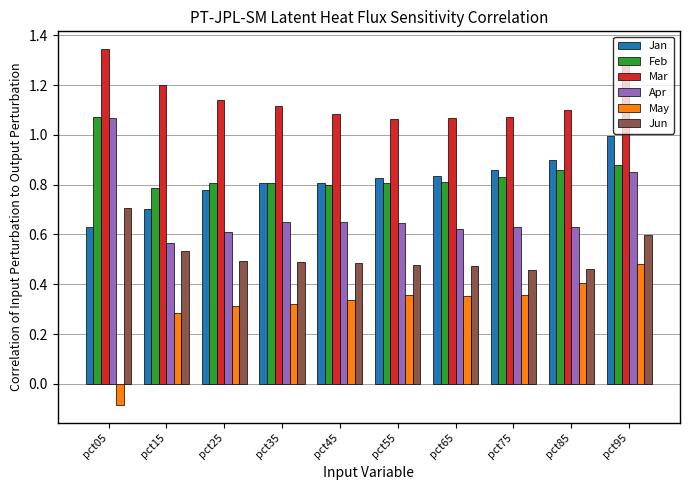

Is the value of Jun at pct95 greater than the value of Feb at pct65?

No